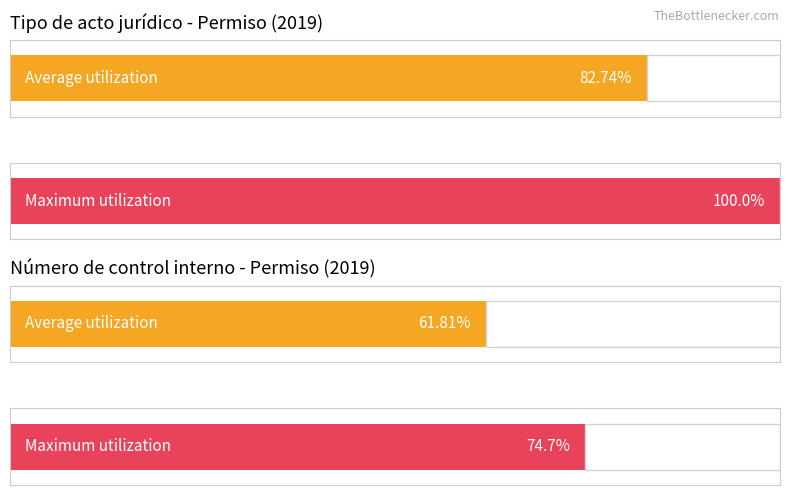

How many bars are there in each group?

2